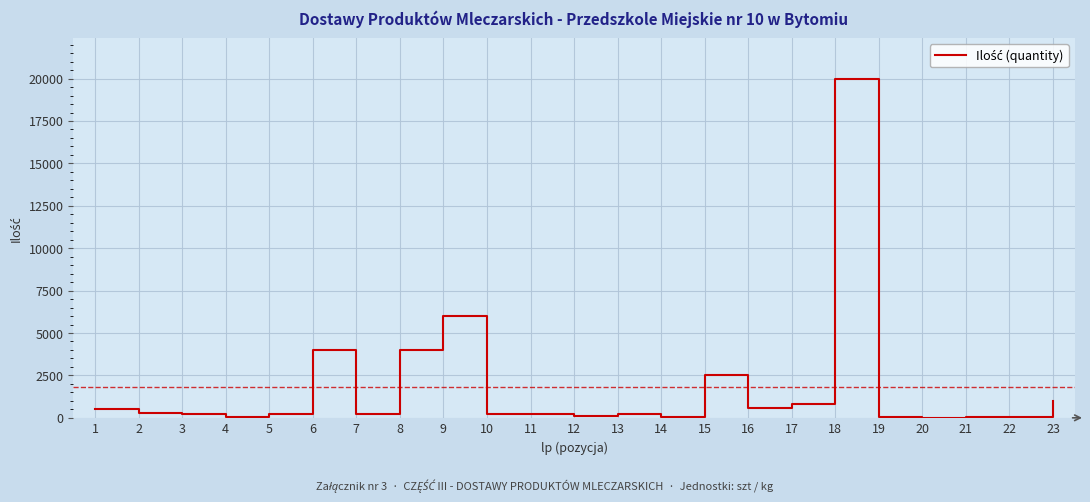

How many categories are shown in the chart?

23